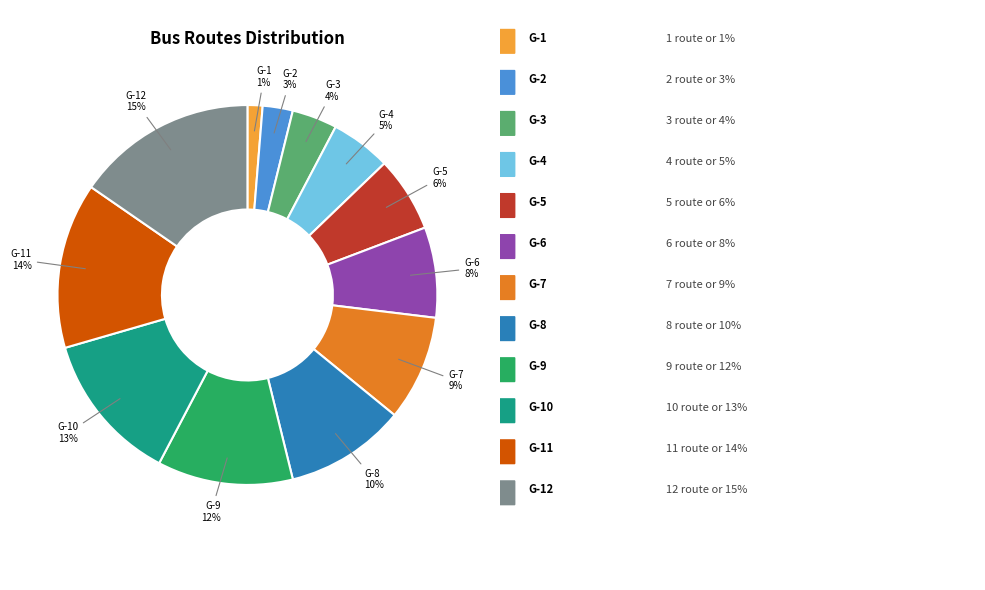

To the nearest percent, what portion does G-4 represent?

5%